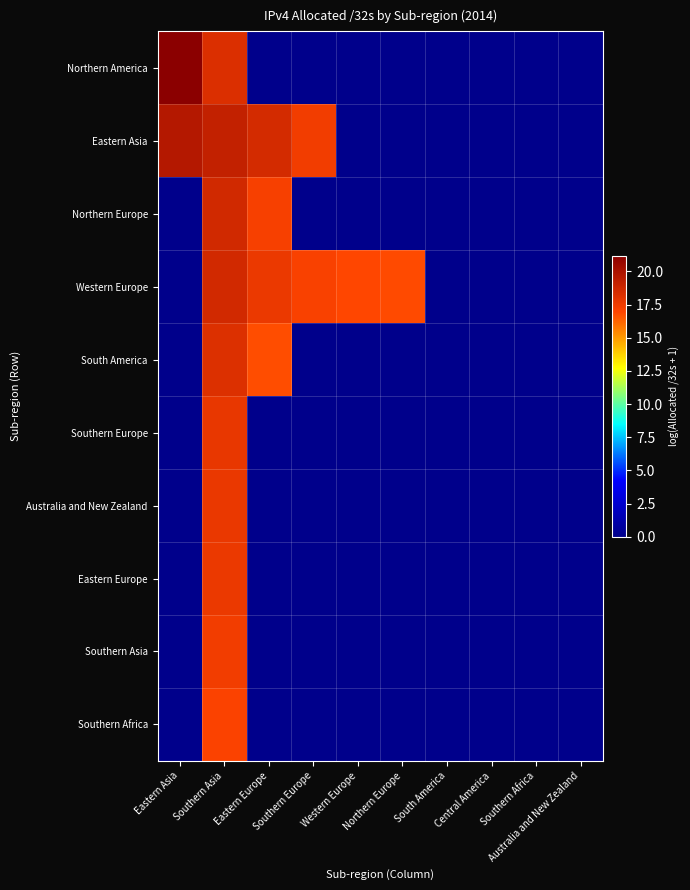

At which category is the sum across all series the highest?

Southern Asia